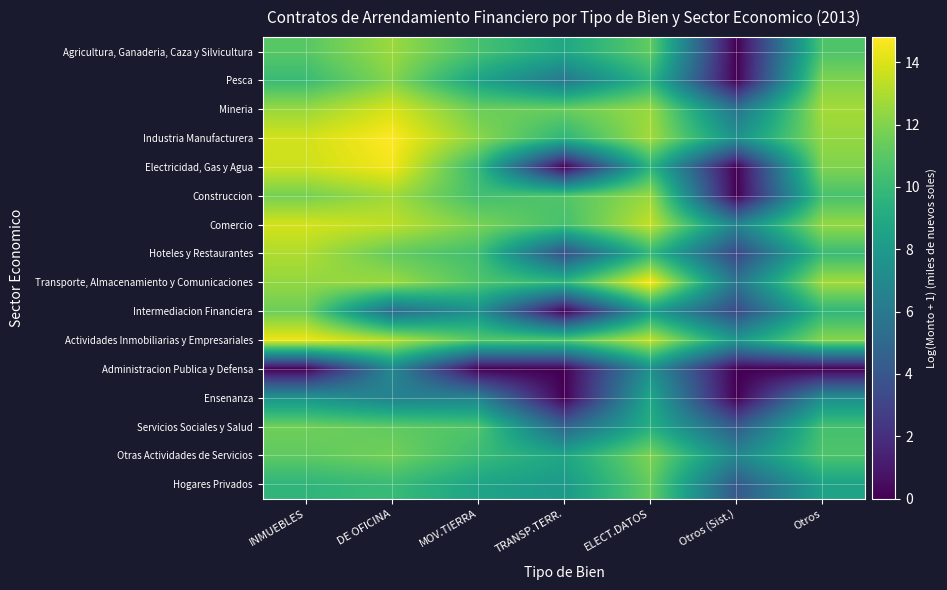

At ELECT.DATOS, list the series in order from largest to smallest.

Transporte, Almacenamiento y Comunicaciones, Comercio, Actividades Inmobiliarias y Empresariales, Industria Manufacturera, Mineria, Construccion, Otras Actividades de Servicios, Hogares Privados, Agricultura, Ganaderia, Caza y Silvicultura, Hoteles y Restaurantes, Pesca, Electricidad, Gas y Agua, Servicios Sociales y Salud, Ensenanza, Intermediacion Financiera, Administracion Publica y Defensa